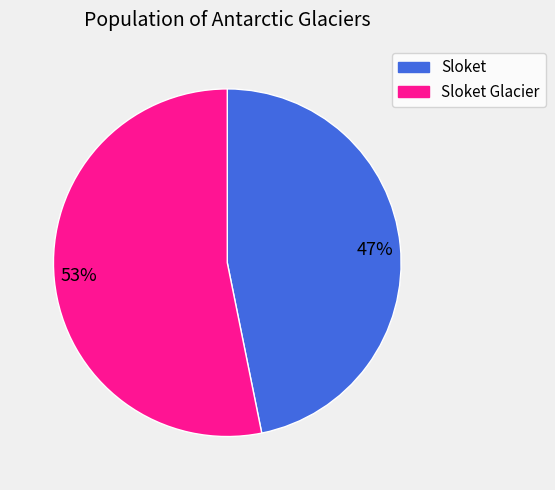

To the nearest percent, what is the combined percentage of 47% and 53%?

100%